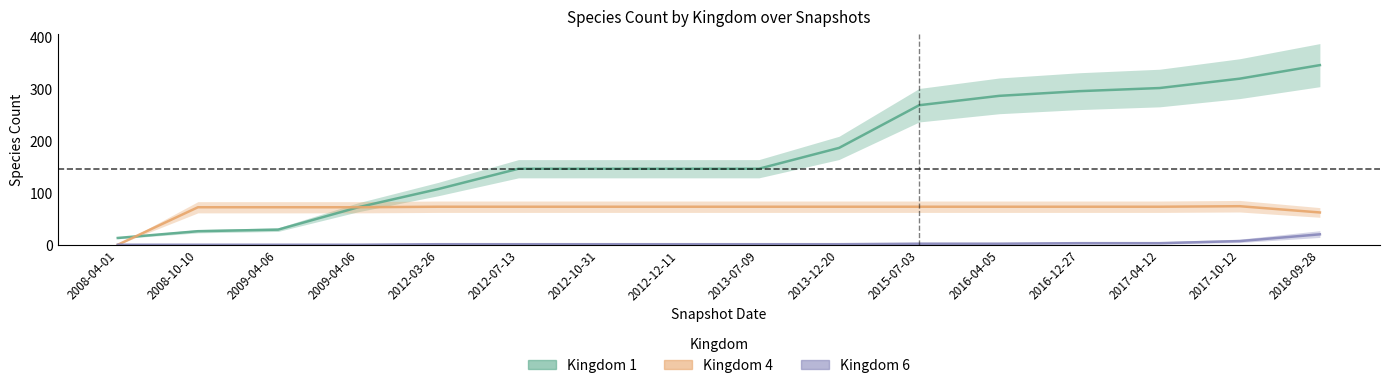

Rank the series by their maximum value, from lowest to highest.

Kingdom 6, Kingdom 4, Kingdom 1